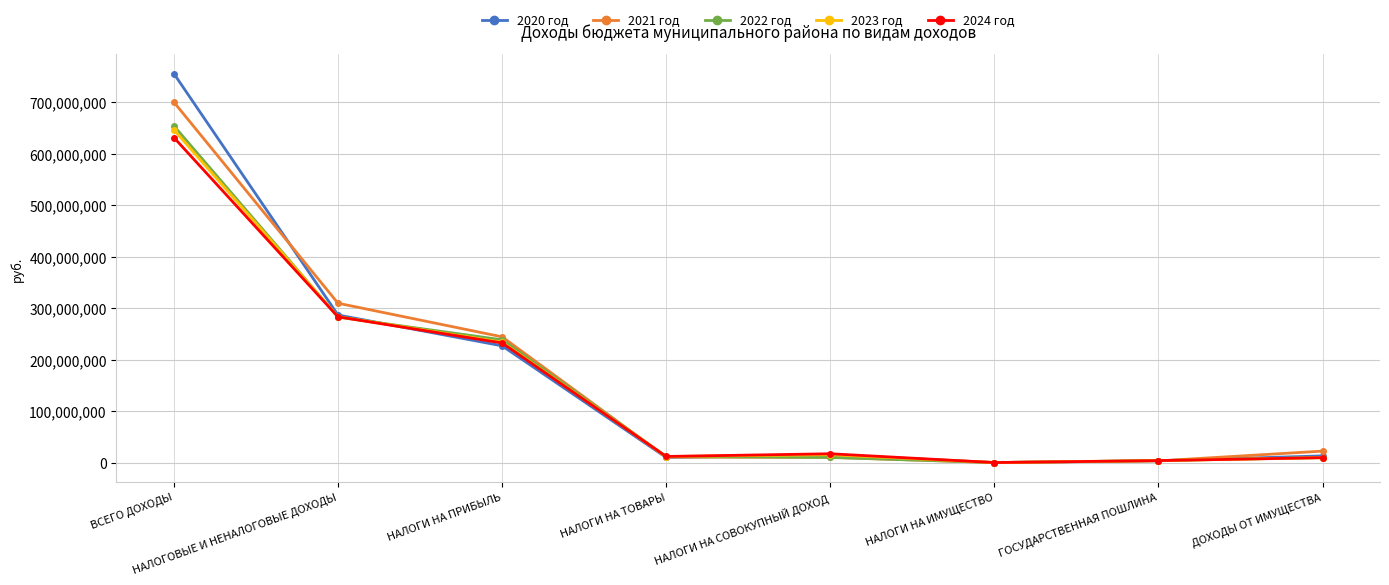

What is the sum of all 2020 год values?

1310656482.7